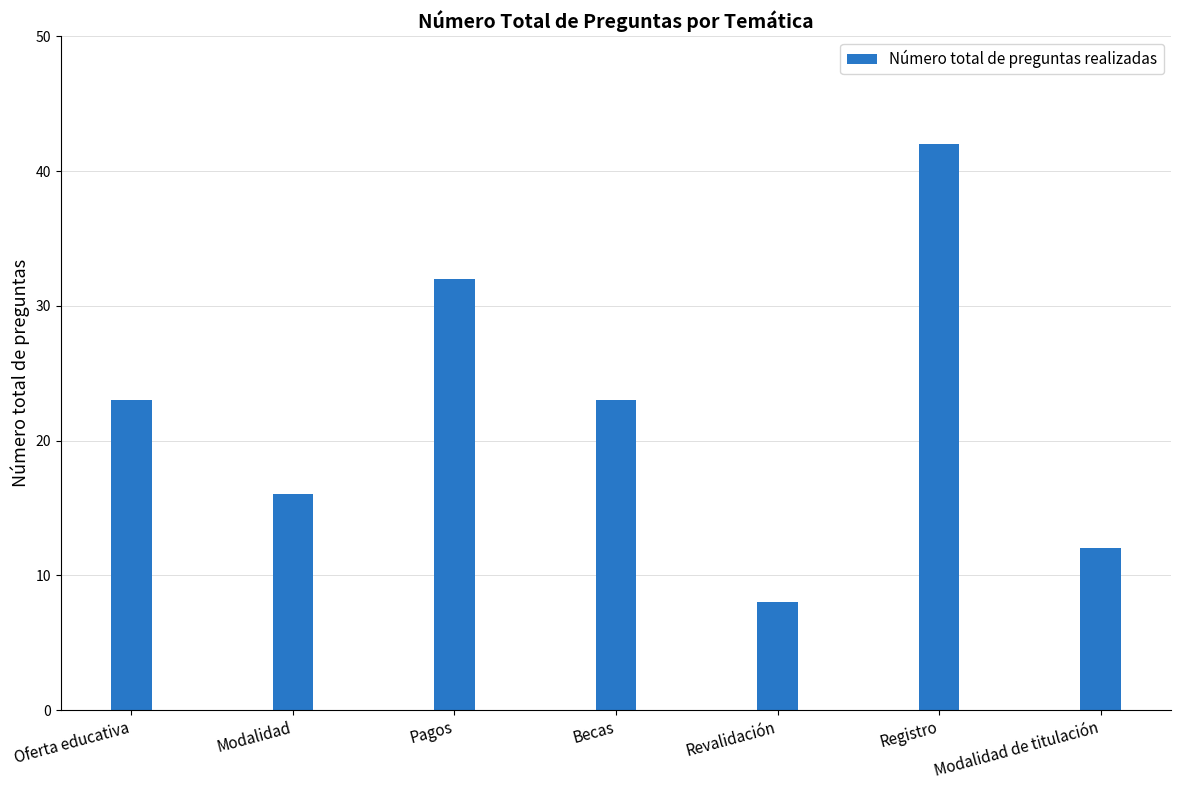

What is the smallest value displayed?

8